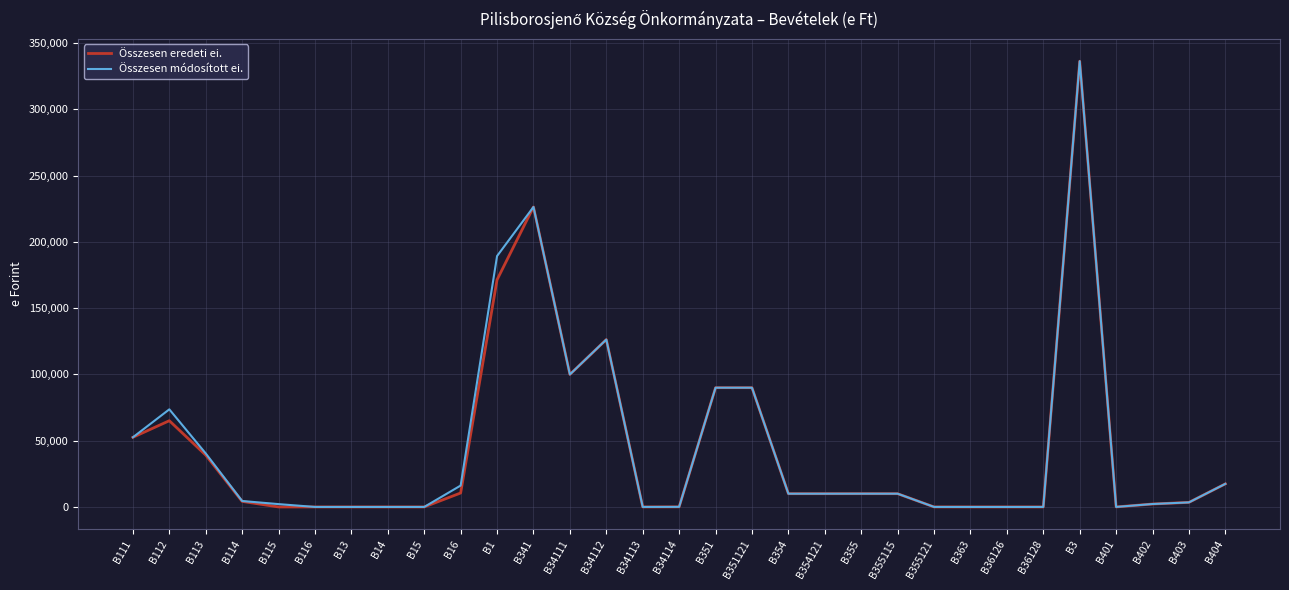

Where is the first local maximum for Összesen eredeti ei.?

B112